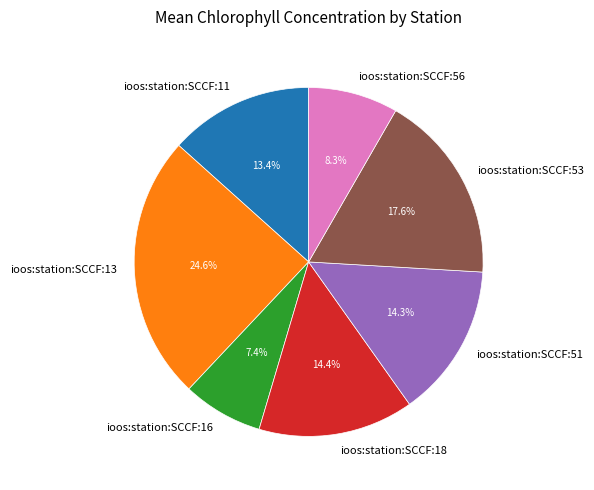

What is the smallest slice in the pie chart?

ioos:station:SCCF:16